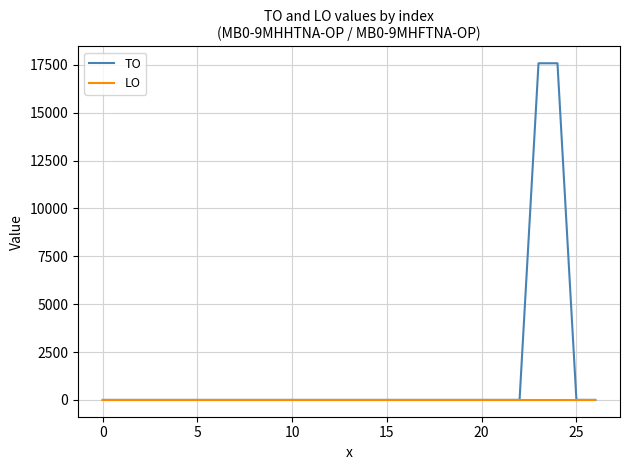

Which series has the largest range (max minus min)?

TO